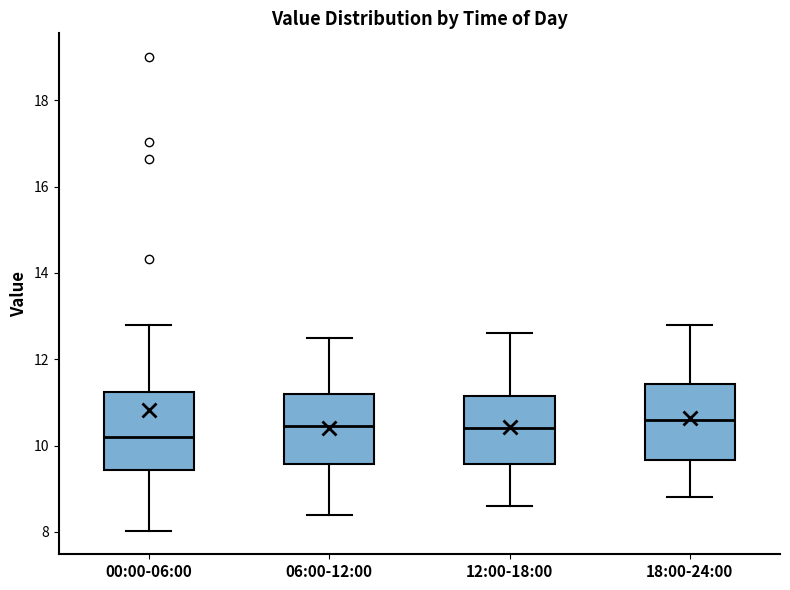

Which box has the lowest median line?

00:00-06:00